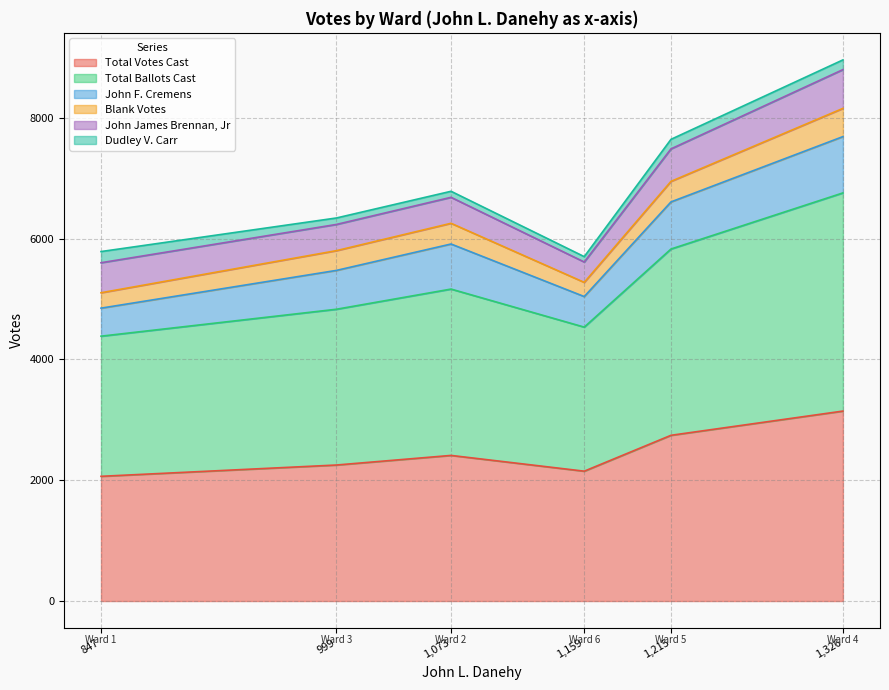

Which has a higher value, Ward 3 or Ward 2?

Ward 2